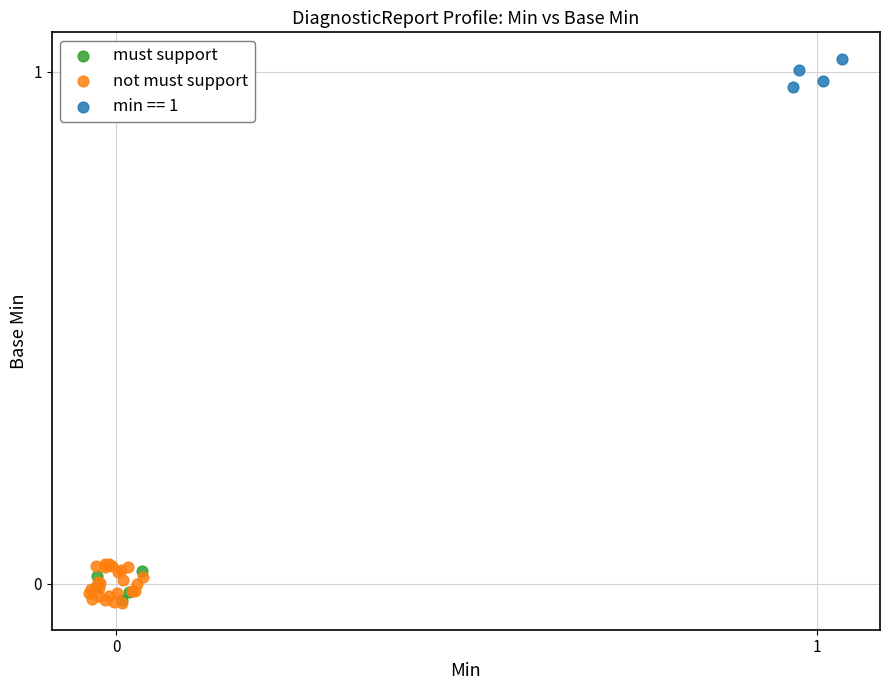

Which series has the widest spread of Y values?

not must support